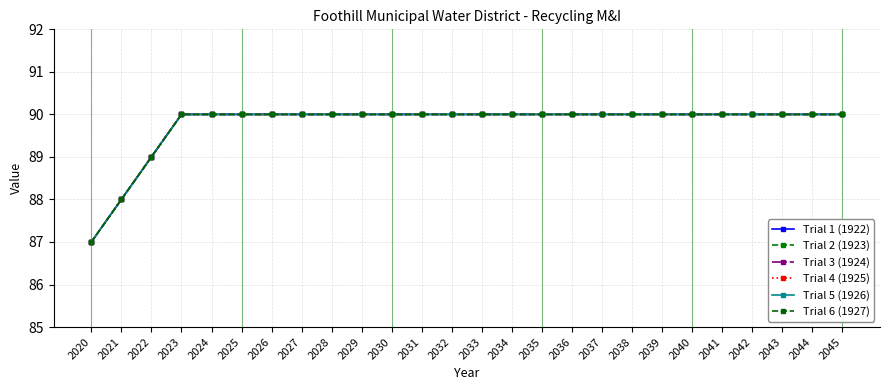

True or false: Trial 5 (1926) has a value of 90 at 2025.

True